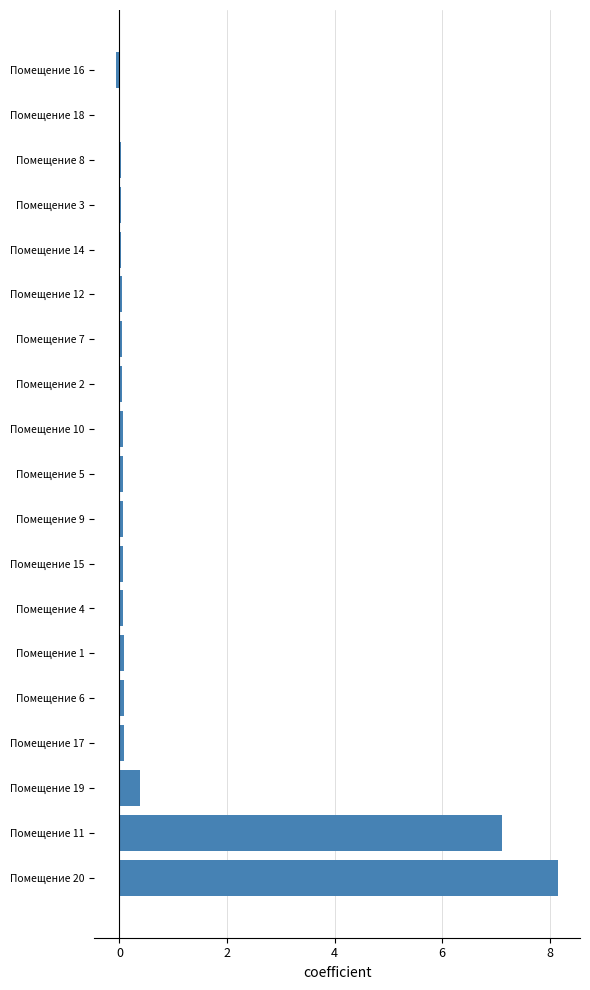

What is the greatest value displayed?

8.2